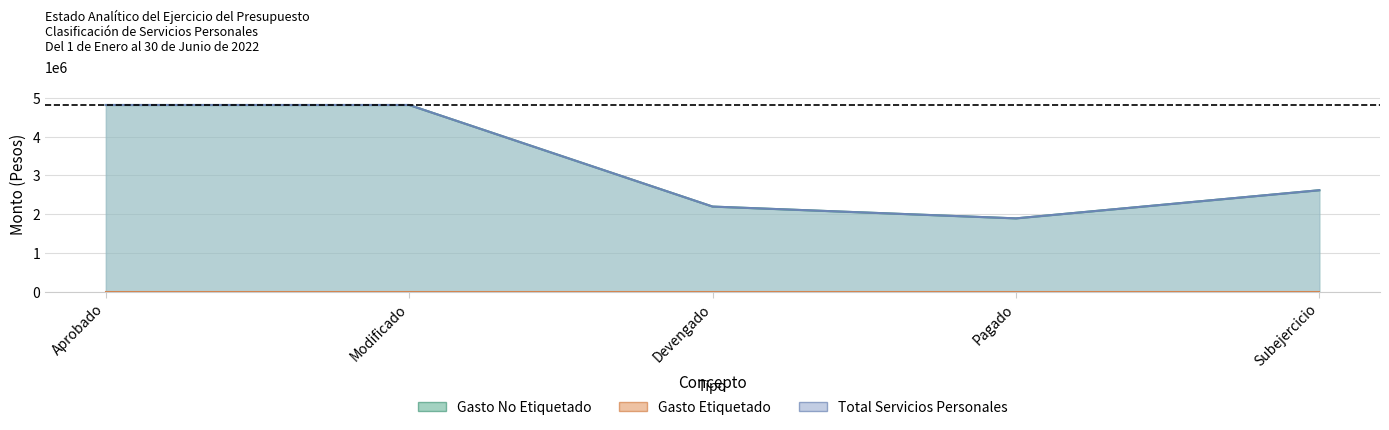

What is the difference between the second highest and second lowest values in the Total Servicios Personales series?

2618346